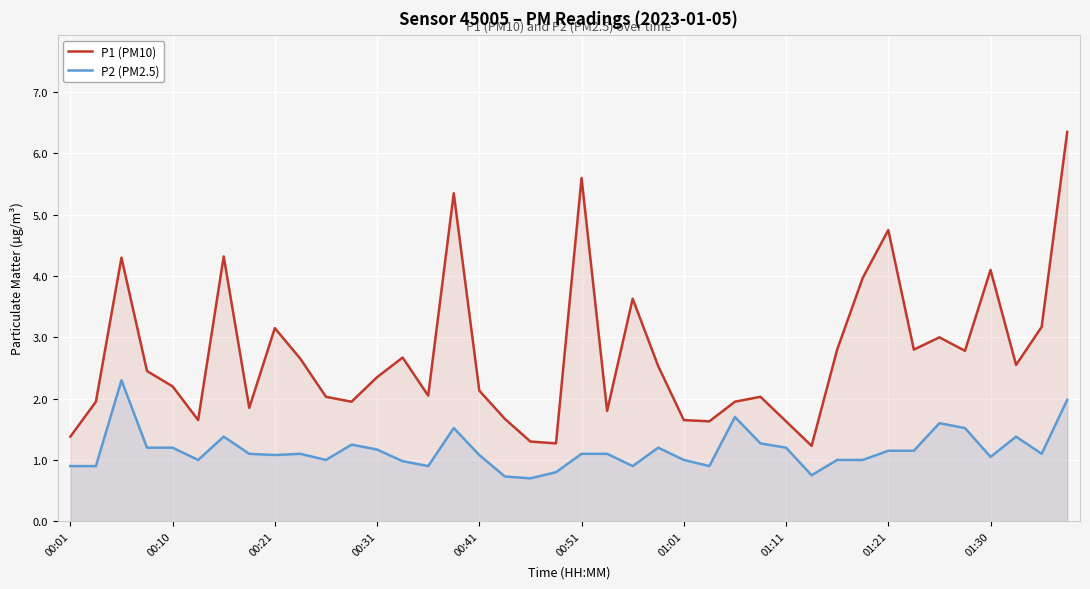

True or false: P1 (PM10) and P2 (PM2.5) intersect in this chart.

False